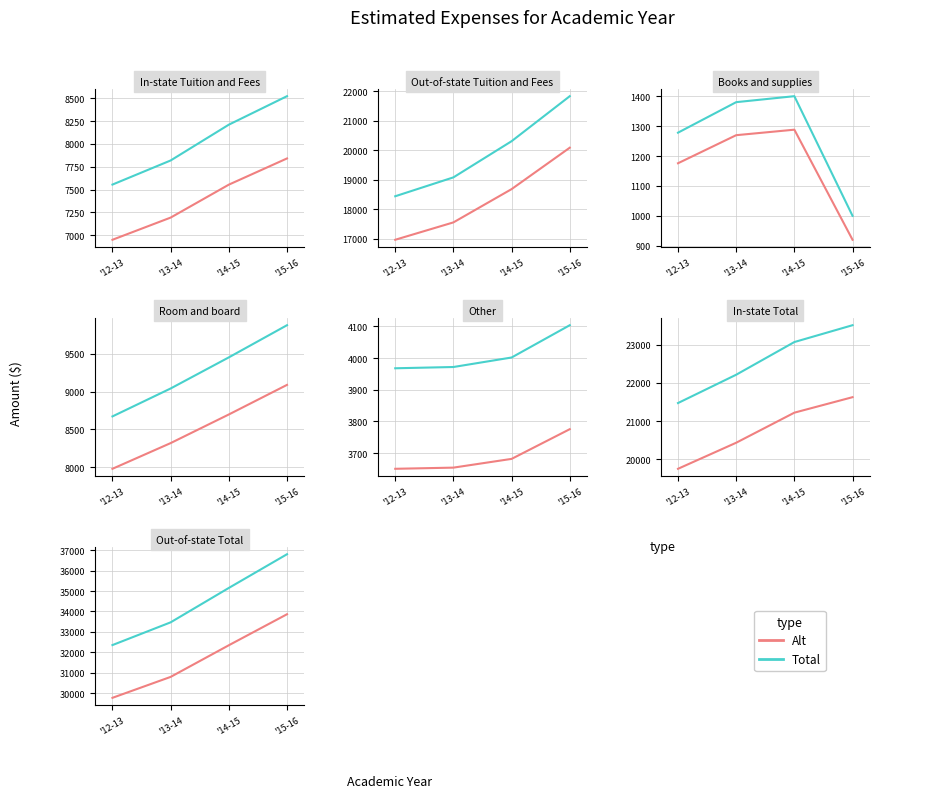

How many data points in Alt are above 32343?

2